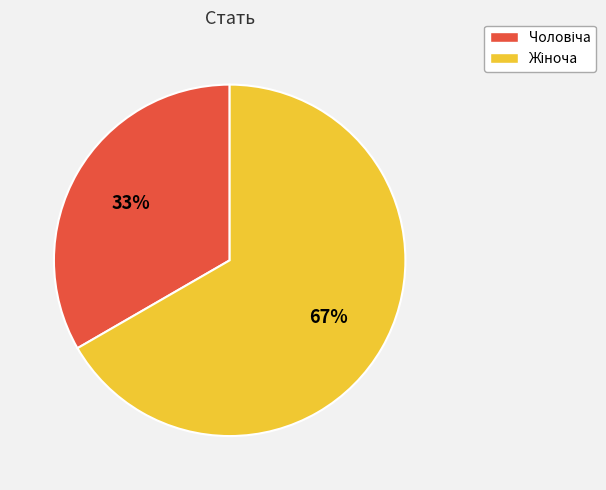

To the nearest percent, what is the average slice percentage?

50%